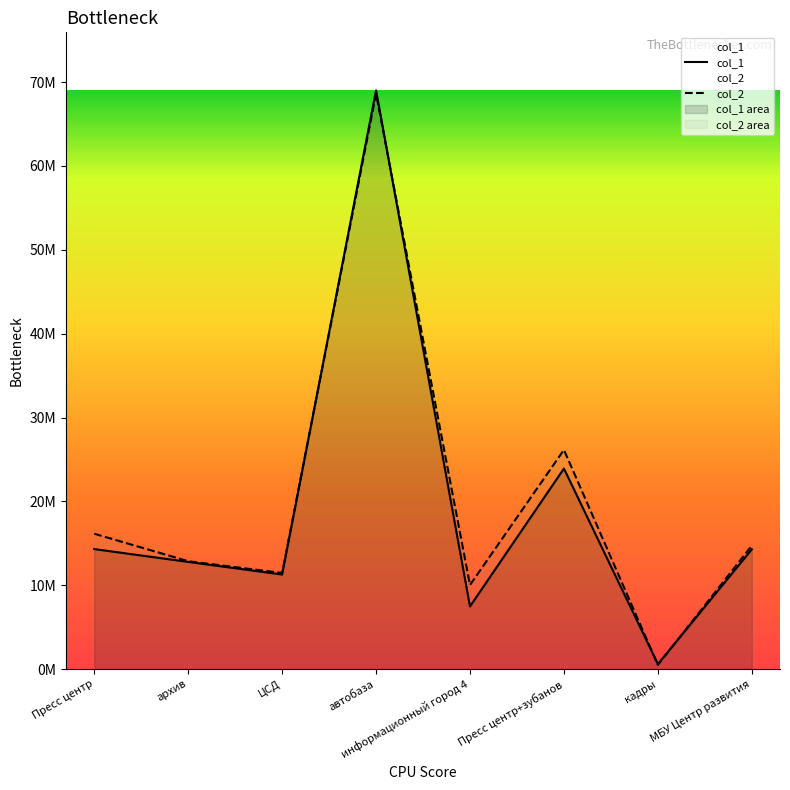

Does the chart display data point markers on the line(s)?

No